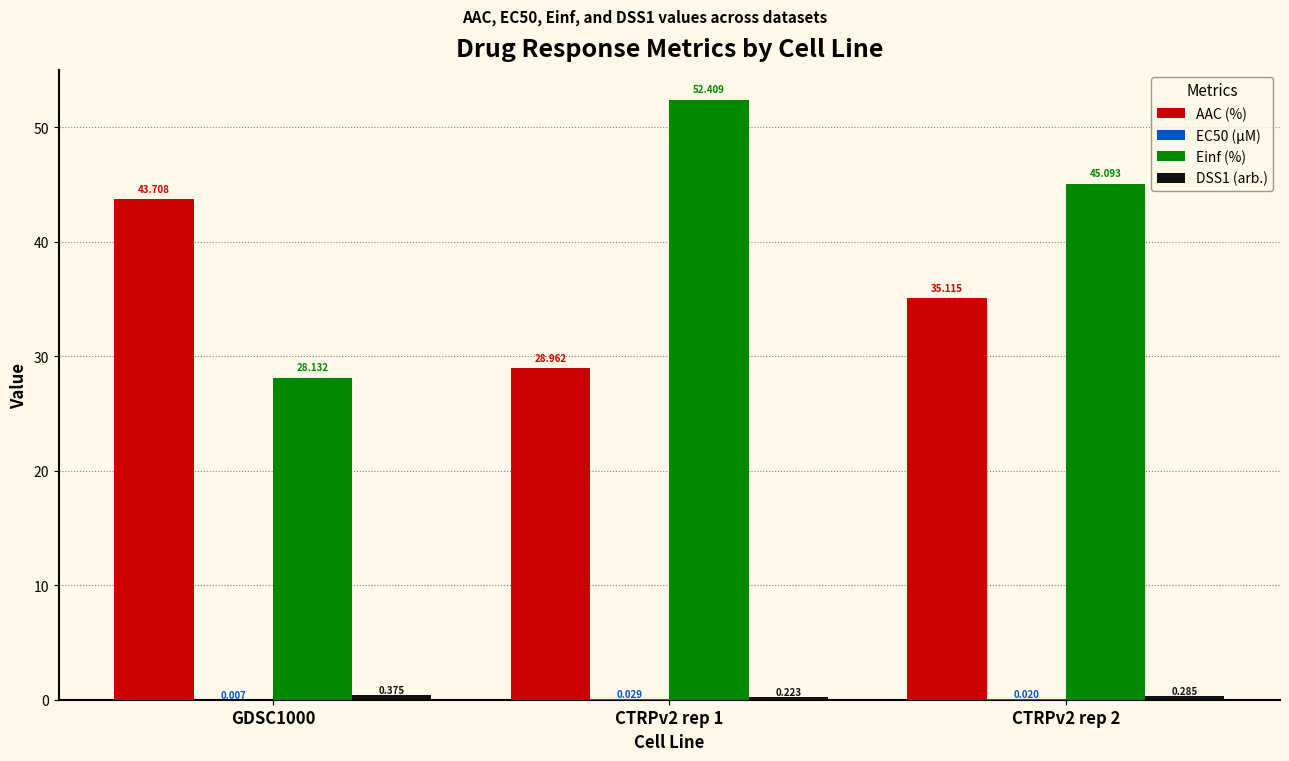

Which series has the largest total across all categories?

Einf (%)